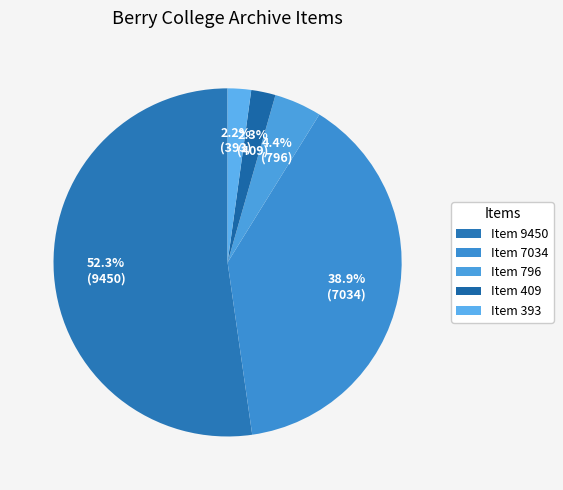

Approximately how many times larger is the value at Item 393 compared to Item 409?

1.0